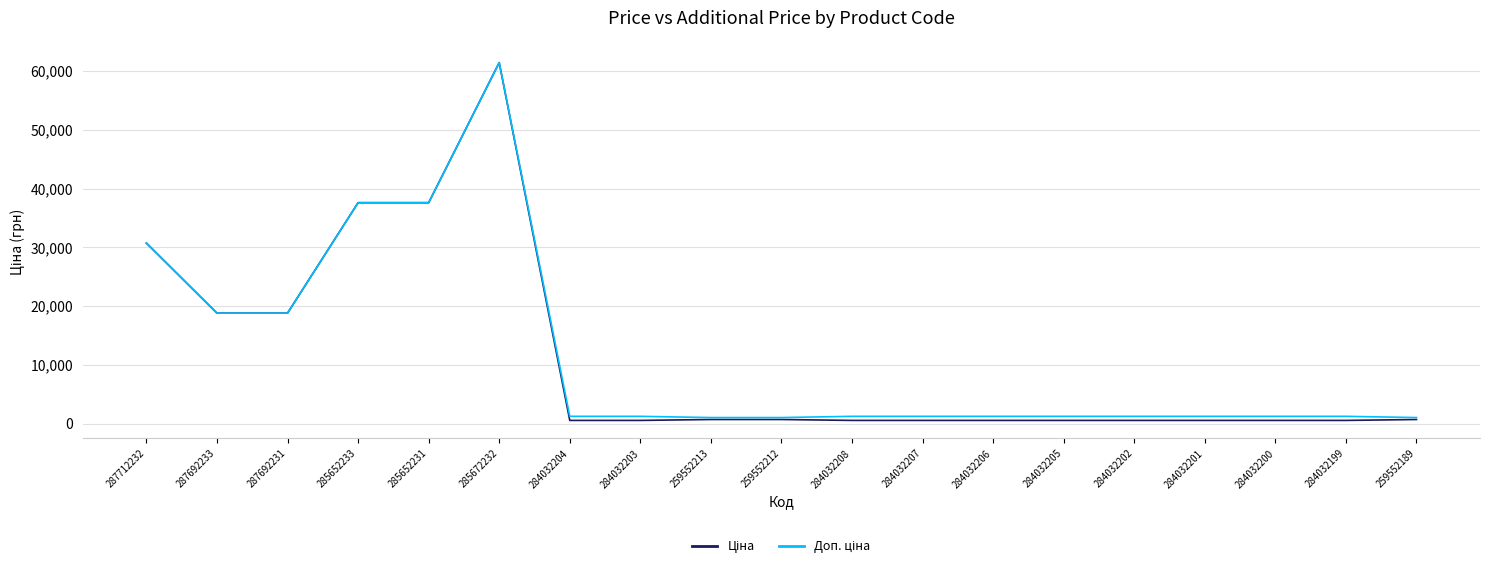

Count the number of data series in this chart.

2